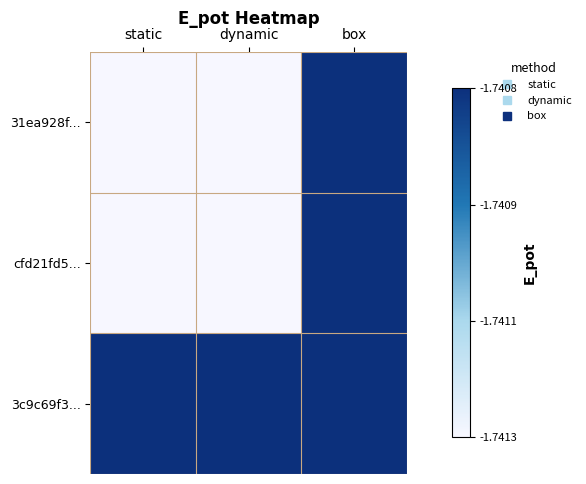

Reading left to right, list all the values displayed in this chart.

31ea928f...: static=-1.7	dynamic=-1.7	box=-1.7
cfd21fd5...: static=-1.7	dynamic=-1.7	box=-1.7
3c9c69f3...: static=-1.7	dynamic=-1.7	box=-1.7